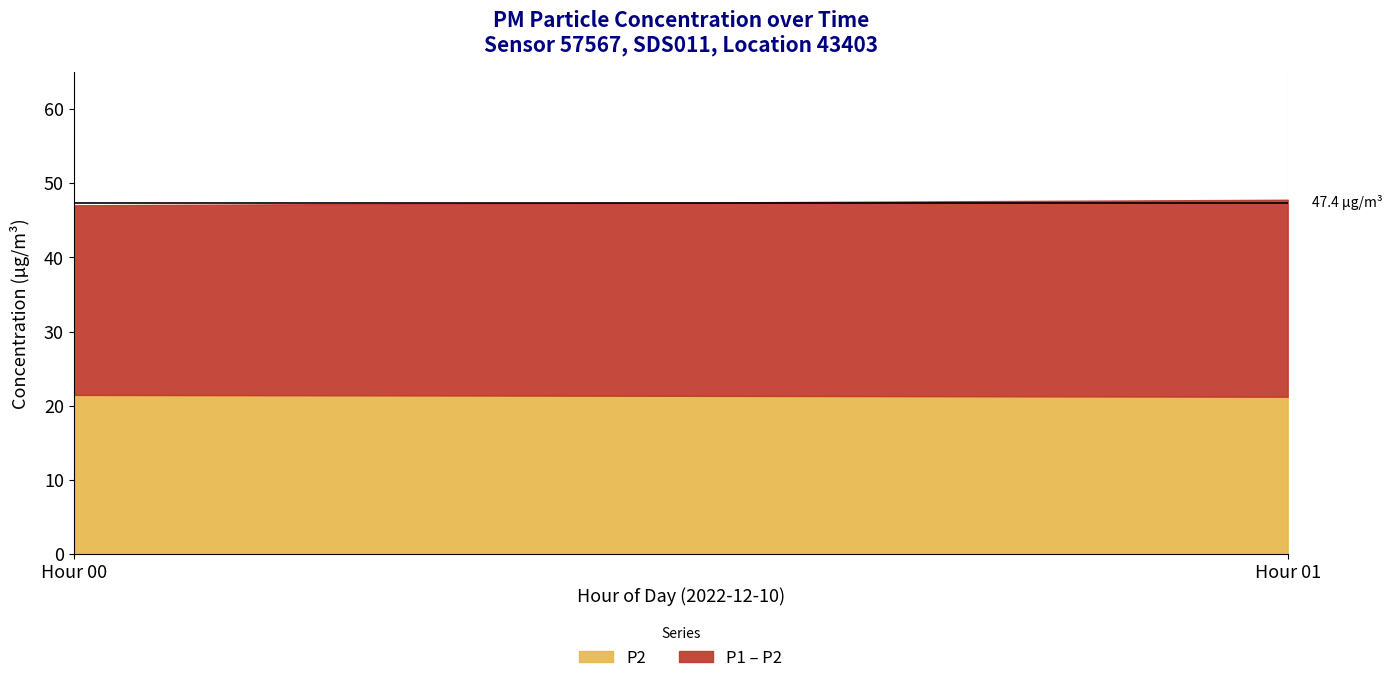

Does the chart have visible grid lines?

No